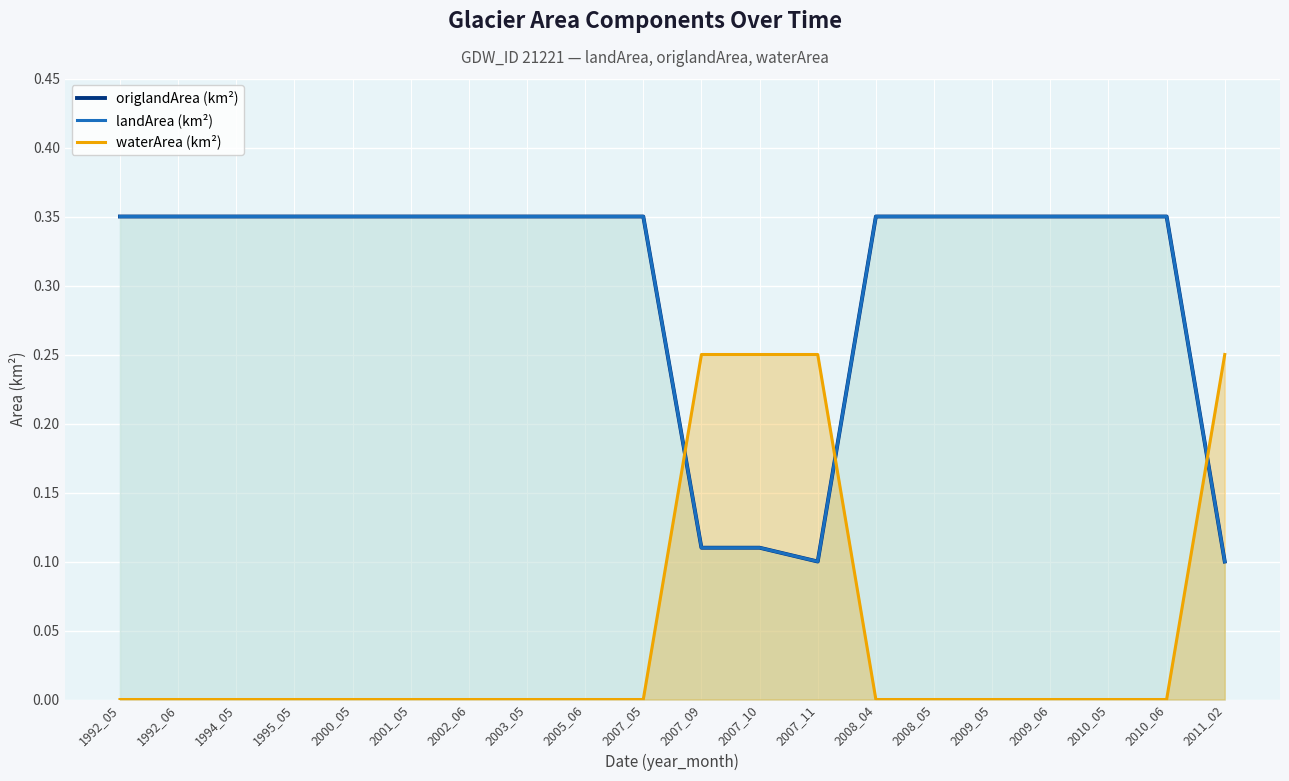

Reading left to right, what are all the values shown in this chart?

origlandArea (km²): 0.3	0.3	0.3	0.3	0.3	0.3	0.3	0.3	0.3	0.3	0.1	0.1	0.1	0.3	0.3	0.3	0.3	0.3	0.3	0.1
landArea (km²): 0.3	0.3	0.3	0.3	0.3	0.3	0.3	0.3	0.3	0.3	0.1	0.1	0.1	0.3	0.3	0.3	0.3	0.3	0.3	0.1
waterArea (km²): 0.0	0.0	0.0	0.0	0.0	0.0	0.0	0.0	0.0	0.0	0.2	0.2	0.2	0.0	0.0	0.0	0.0	0.0	0.0	0.2